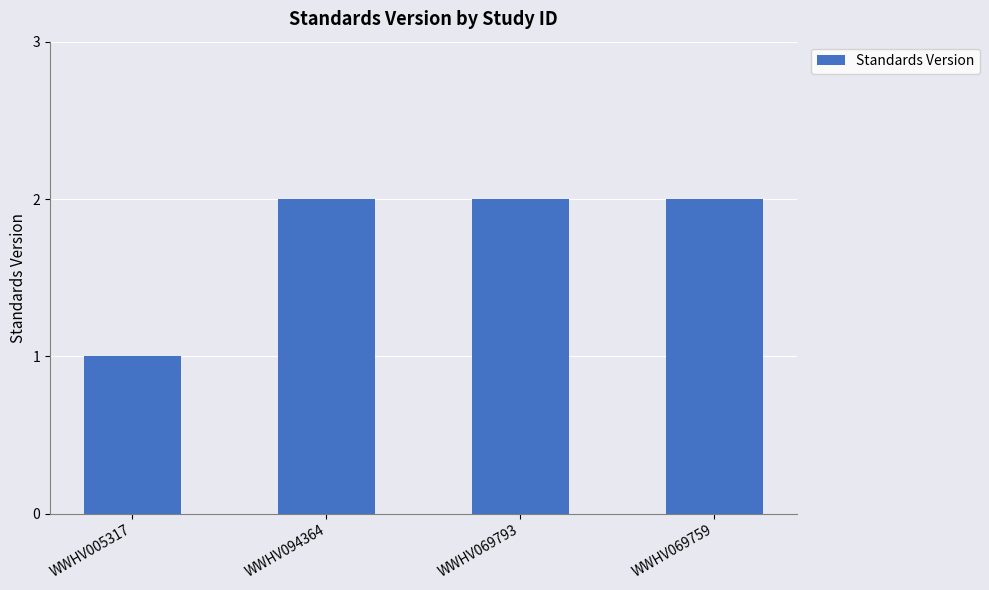

What is the approximate value at WWHV069759?

2